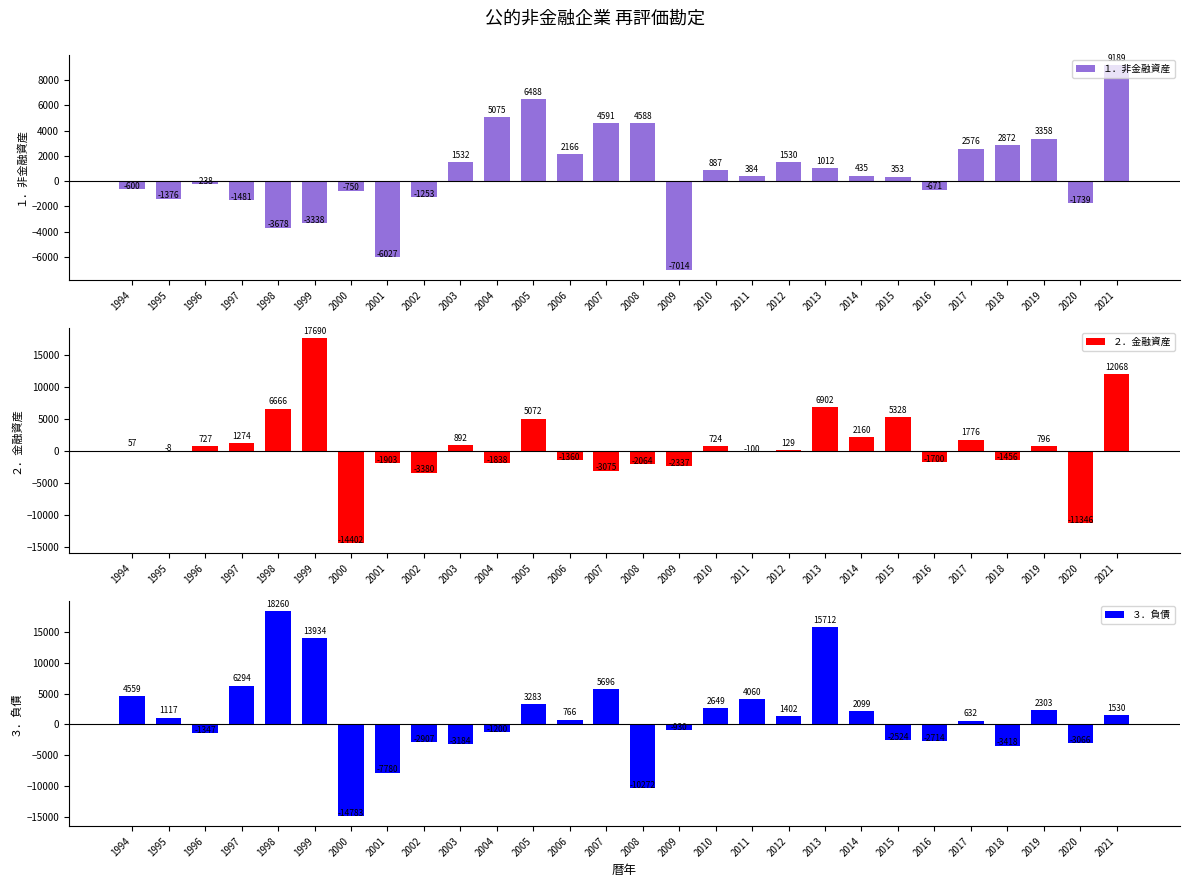

Reading left to right, list all the values displayed in this chart.

１．非金融資産: 1994=-600.2	1995=-1376.2	1996=-237.9	1997=-1480.7	1998=-3677.8	1999=-3337.6	2000=-750.4	2001=-6027.3	2002=-1252.7	2003=1531.6	2004=5074.7	2005=6488.2	2006=2165.6	2007=4591.4	2008=4588.1	2009=-7013.8	2010=887.4	2011=384.3	2012=1530.5	2013=1012.5	2014=435.4	2015=353.4	2016=-671.4	2017=2575.8	2018=2872.2	2019=3358.0	2020=-1739.0	2021=9189.4
２．金融資産: 1994=57.2	1995=-8.2	1996=727.0	1997=1273.9	1998=6666.3	1999=17689.6	2000=-14402.5	2001=-1903.4	2002=-3380.3	2003=892.5	2004=-1837.7	2005=5071.9	2006=-1359.8	2007=-3075.1	2008=-2063.5	2009=-2337.4	2010=723.9	2011=-100.0	2012=129.3	2013=6902.5	2014=2160.0	2015=5327.8	2016=-1700.3	2017=1776.3	2018=-1455.6	2019=796.4	2020=-11345.9	2021=12067.8
３．負債: 1994=4559.4	1995=1116.7	1996=-1346.9	1997=6293.6	1998=18259.9	1999=13934.4	2000=-14782.8	2001=-7779.7	2002=-2907.2	2003=-3184.2	2004=-1200.1	2005=3283.3	2006=766.3	2007=5696.0	2008=-10272.4	2009=-929.5	2010=2649.0	2011=4059.7	2012=1402.4	2013=15712.5	2014=2098.6	2015=-2524.5	2016=-2714.2	2017=632.5	2018=-3417.6	2019=2303.2	2020=-3065.8	2021=1530.5